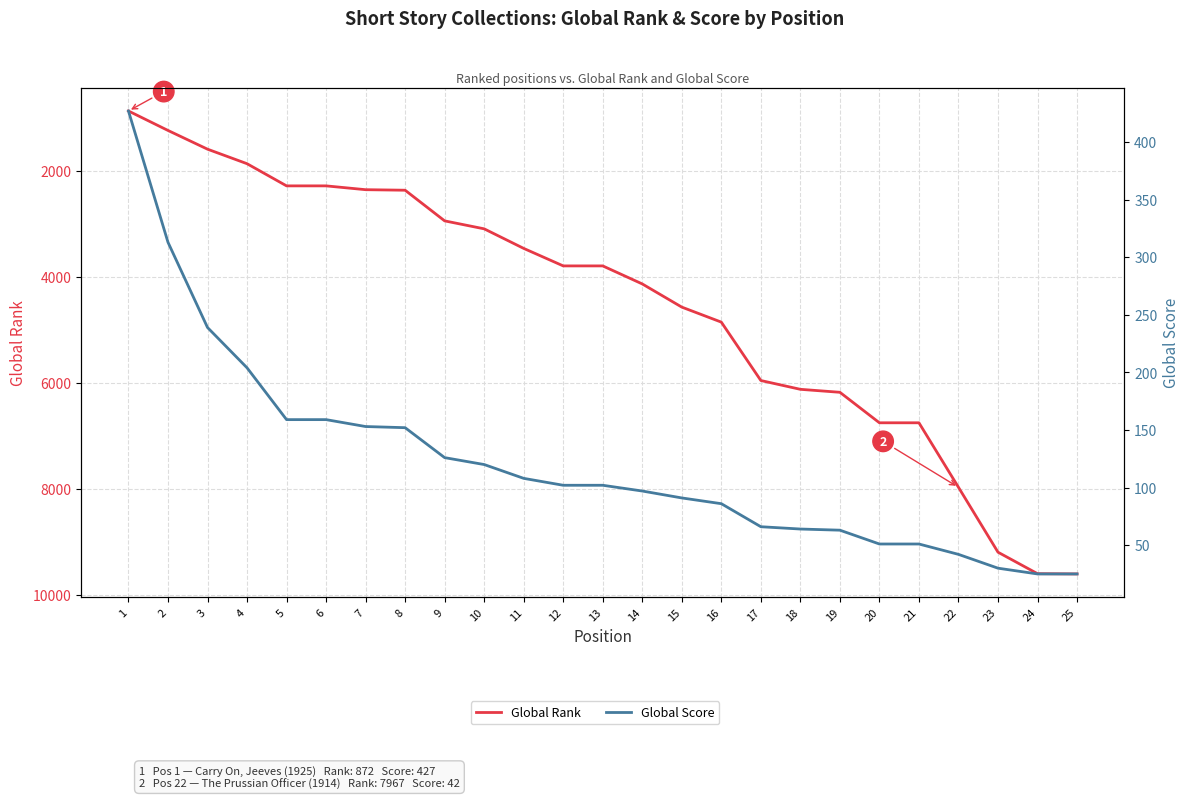

Where does the Global Score series first go above 102?

1